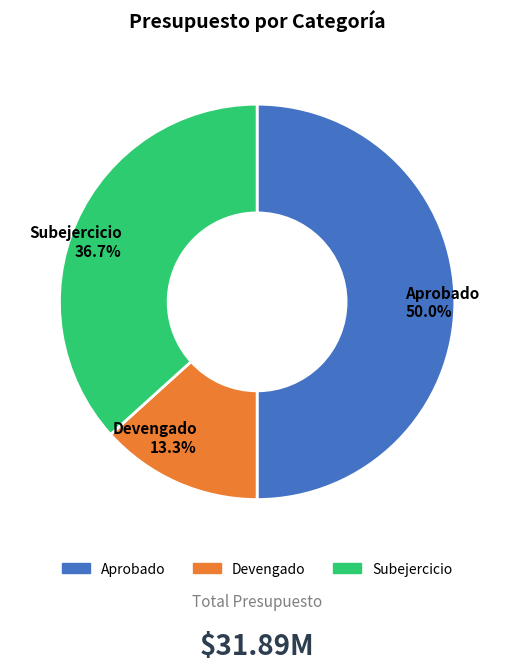

Between Subejercicio and Devengado, which is larger?

Subejercicio